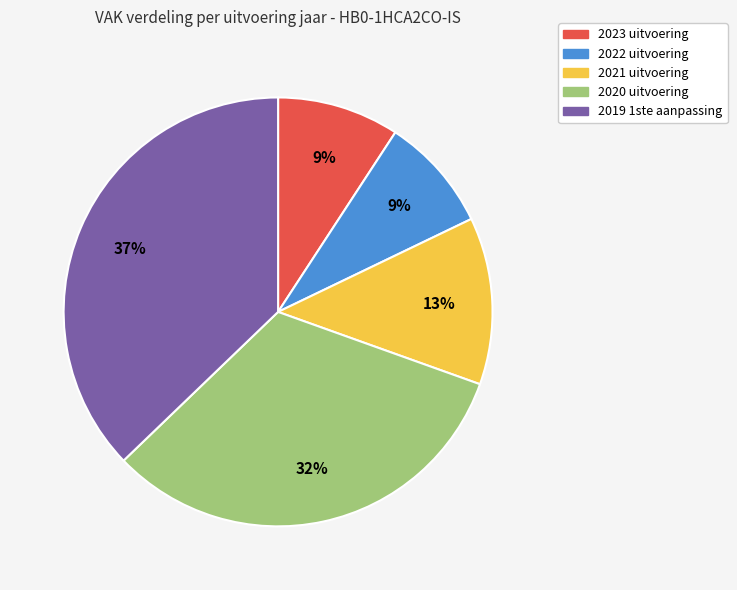

Between 2020 uitvoering and 2023 uitvoering, which is larger?

2020 uitvoering